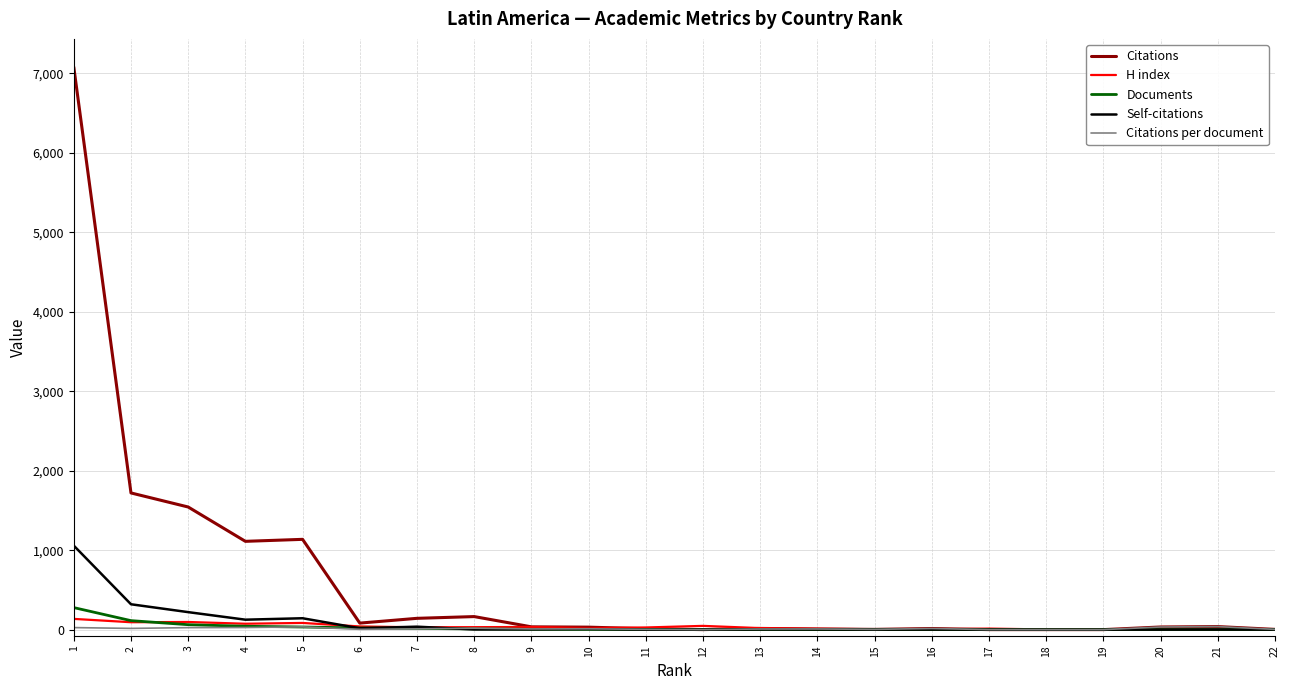

Which series has the largest range (max minus min)?

Citations